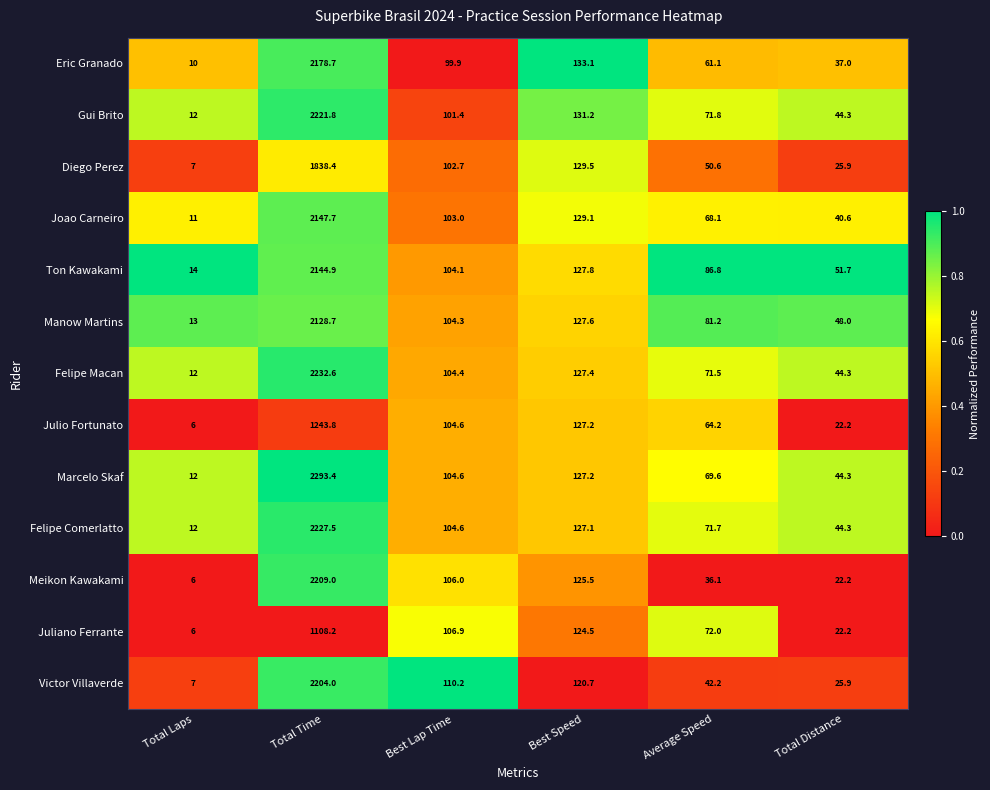

Which series has the largest total across all categories?

Marcelo Skaf